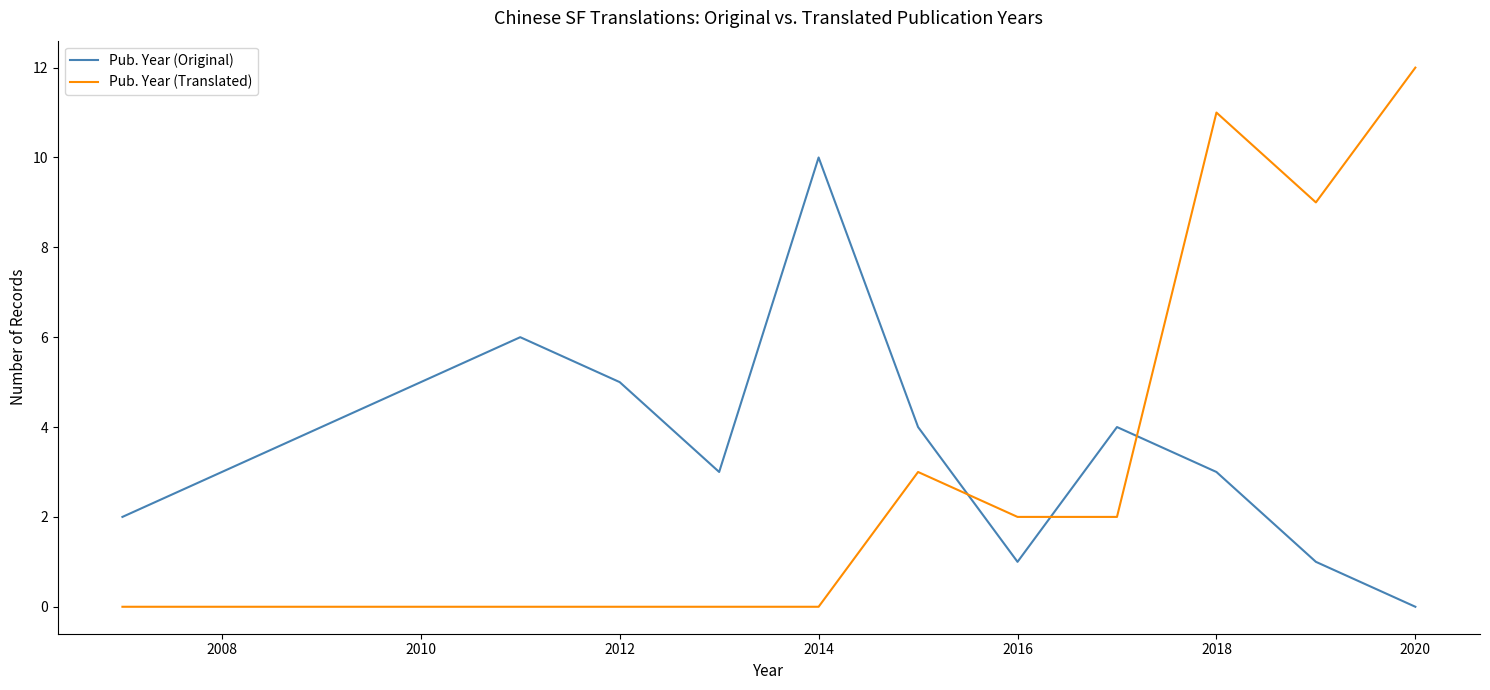

Which series ends up on top after the final intersection of Pub. Year (Original) and Pub. Year (Translated)?

Pub. Year (Translated)